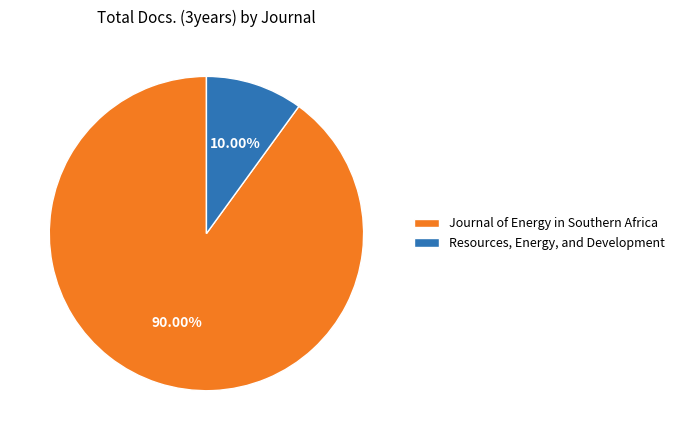

Is it true that Journal of Energy in Southern Africa is 90% of the pie?

True